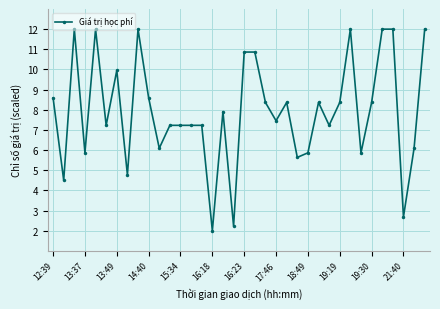

Reading left to right, extract all data points from this chart.

8.6	4.5	12.0	5.9	12.0	7.2	10.0	4.8	12.0	8.6	6.1	7.2	7.2	7.2	7.2	2.0	7.9	2.2	10.9	10.9	8.4	7.5	8.4	5.6	5.9	8.4	7.2	8.4	12.0	5.9	8.4	12.0	12.0	2.7	6.1	12.0